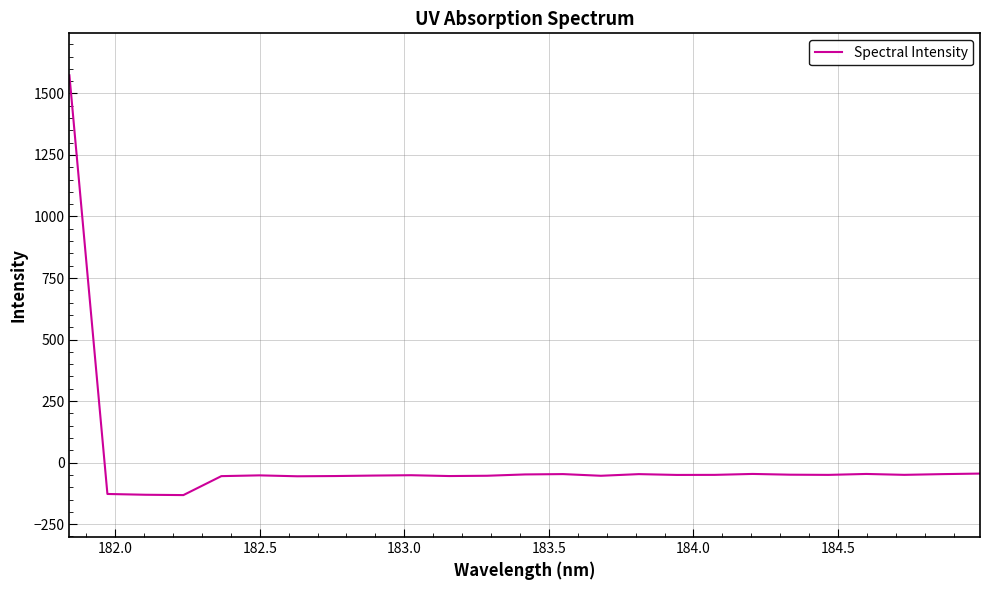

What is the greatest value displayed?

1573.6